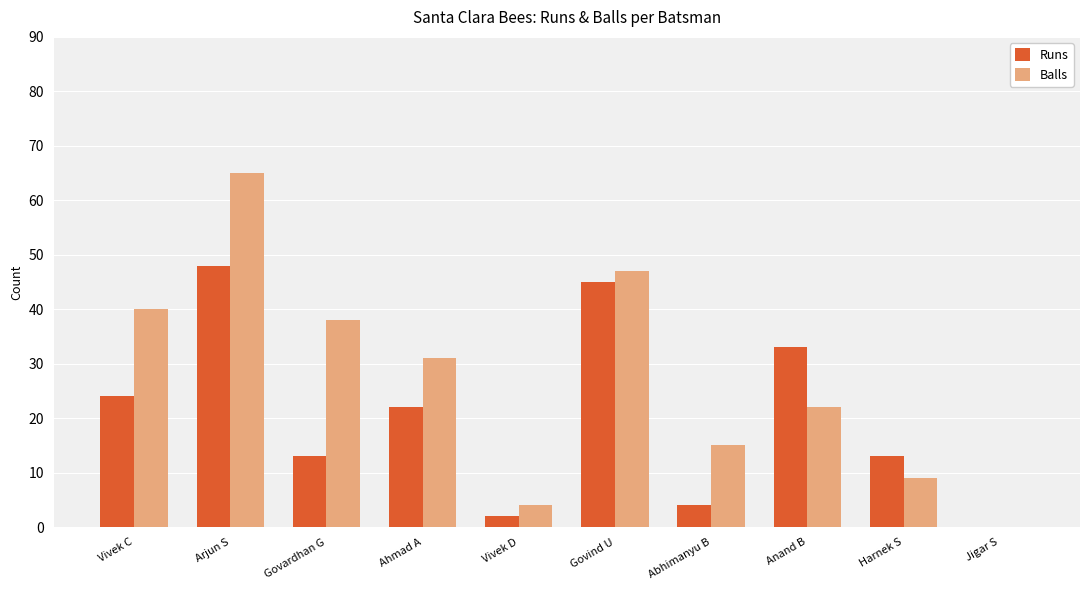

What are all the series names shown in the legend?

Runs, Balls